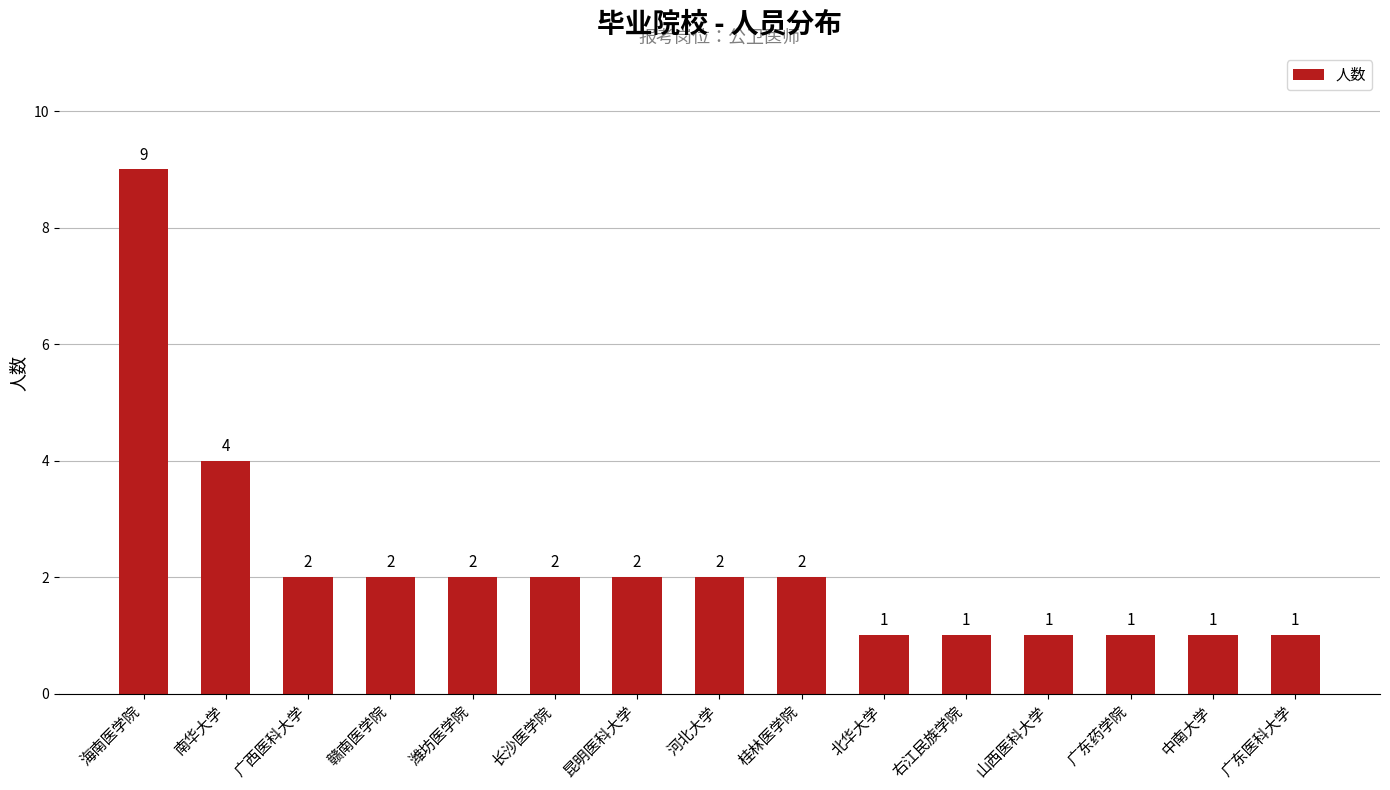

What is the difference between the maximum and minimum values?

8